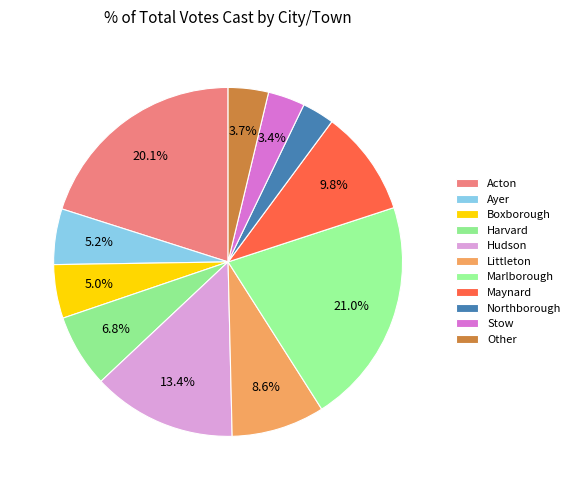

Count the number of slices in the pie.

11